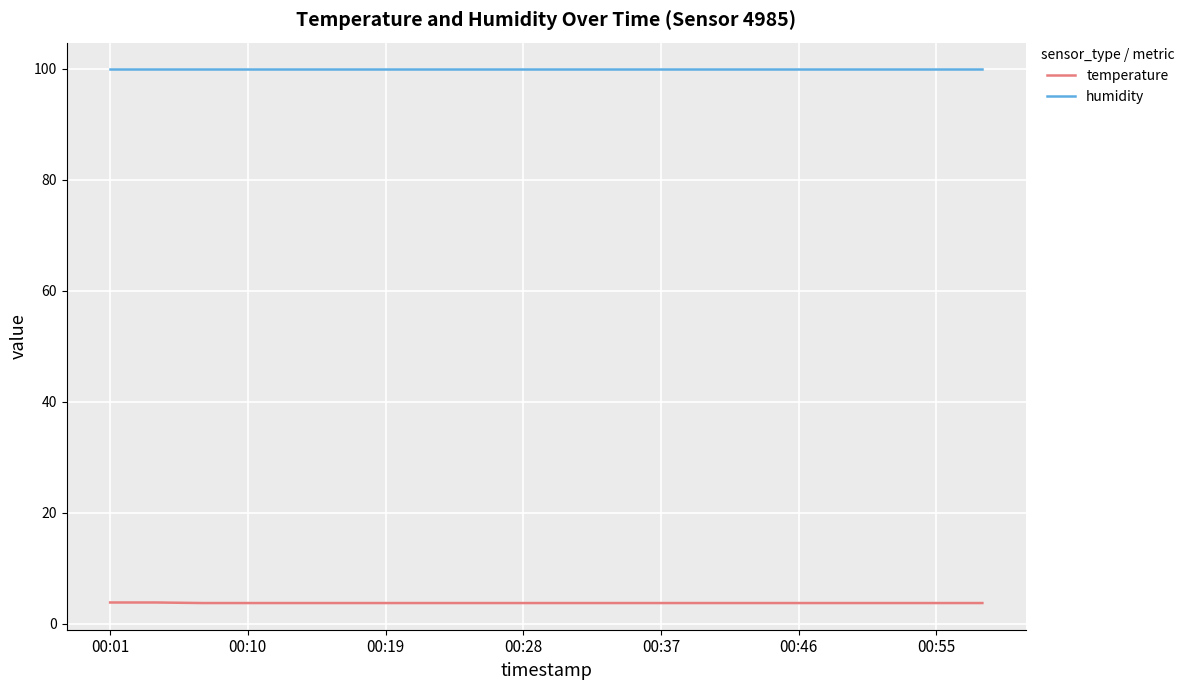

True or false: temperature and humidity intersect in this chart.

False